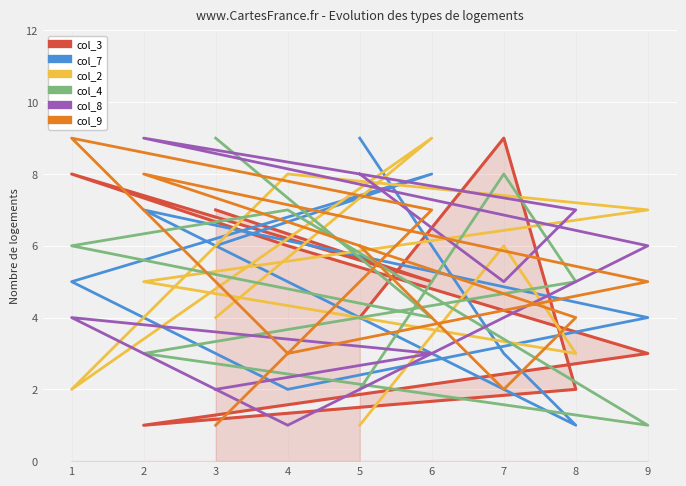

Read the col_3 value at 1.

8